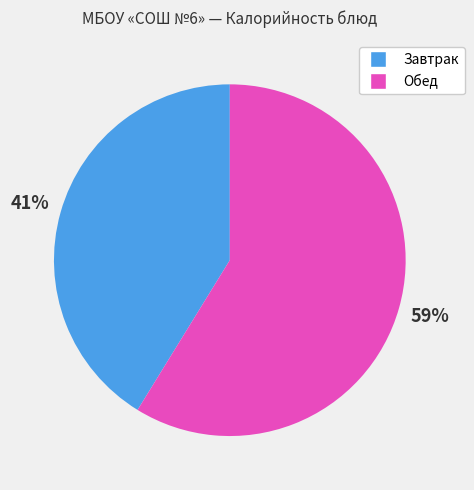

To the nearest percent, what is the average slice percentage?

50%